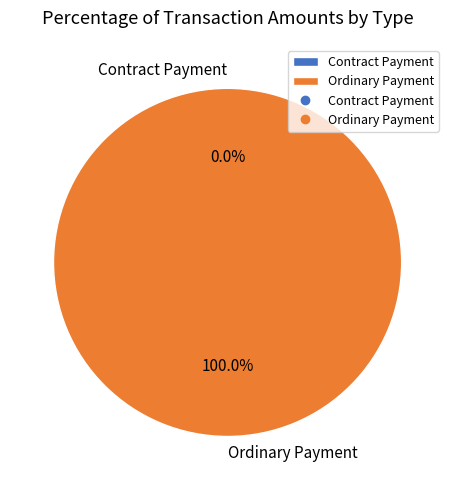

Is the sum of Contract Payment and Ordinary Payment greater than half?

Yes